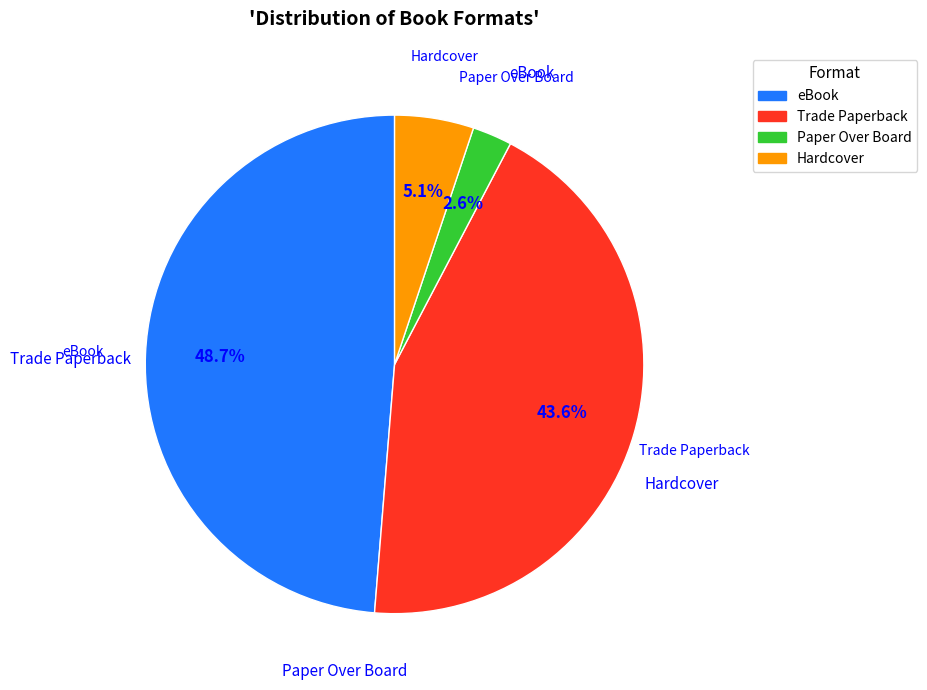

Which has a higher value, Trade Paperback or Paper Over Board?

Trade Paperback